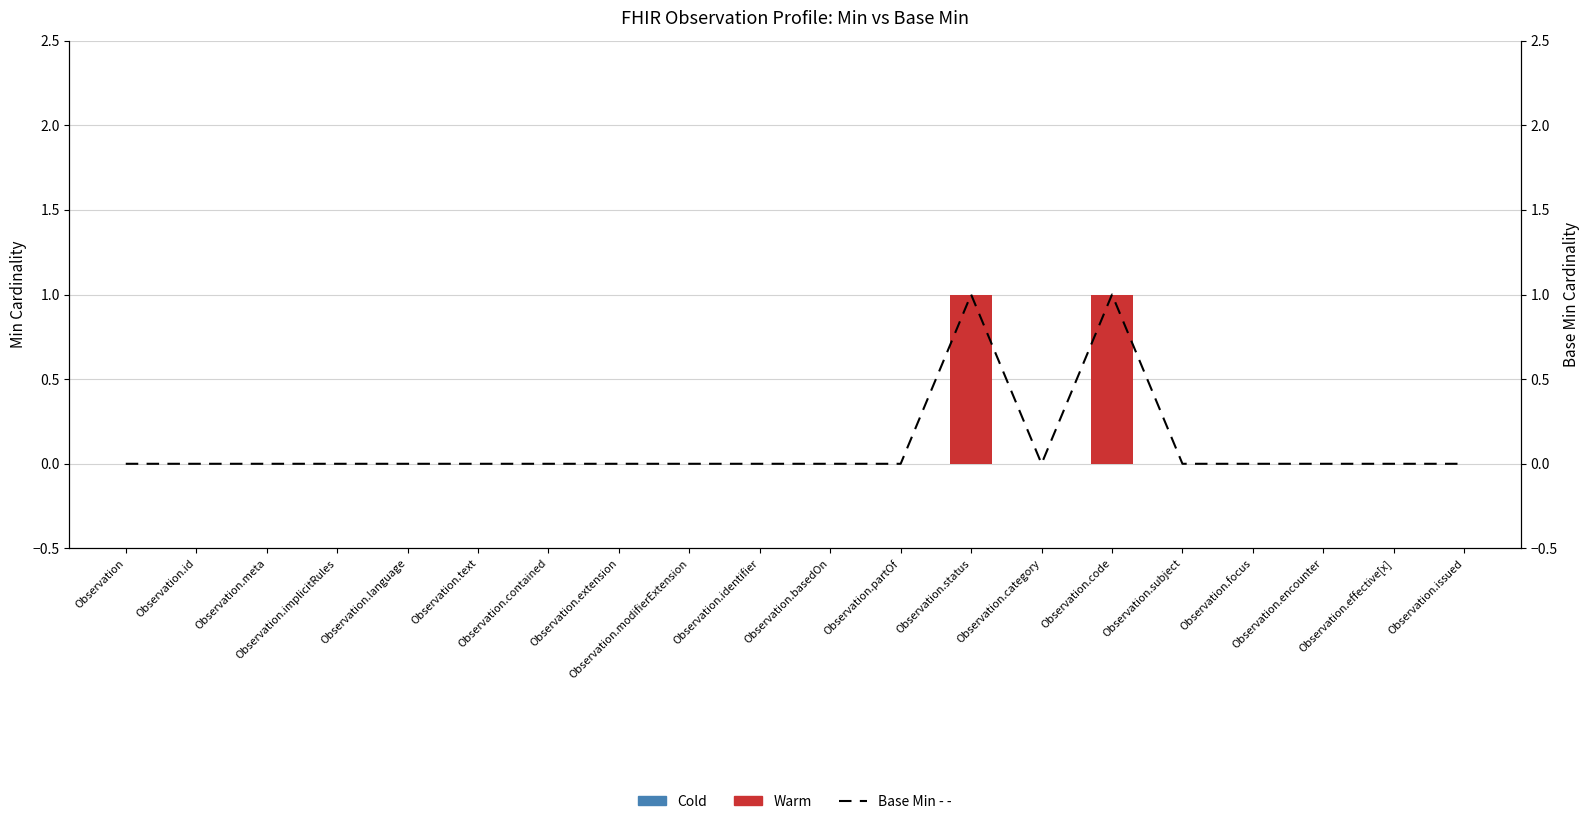

How many bars are there in total?

20